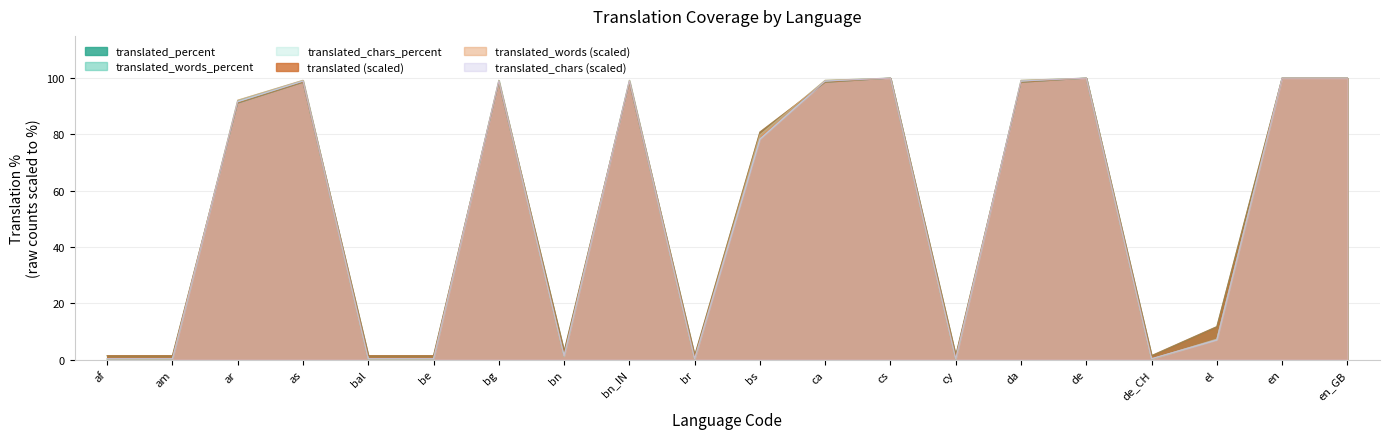

Reading left to right, what are all the values shown in this chart?

translated_percent: 1.4	1.4	91.1	98.5	1.4	1.4	98.5	2.9	98.5	1.4	80.8	98.5	100.0	1.4	98.5	100.0	1.4	11.7	100.0	100.0
translated_words_percent: 0.2	0.2	92.1	99.2	0.2	0.2	99.2	1.2	99.2	0.2	79.8	99.2	100.0	0.2	99.2	100.0	0.2	7.3	100.0	100.0
translated_chars_percent: 0.3	0.3	91.6	98.9	0.3	0.3	98.9	1.3	98.9	0.3	78.3	98.9	100.0	0.3	98.9	100.0	0.3	7.0	100.0	100.0
translated: 1.5	1.5	91.2	98.5	1.5	1.5	98.5	2.9	98.5	1.5	80.9	98.5	100.0	1.5	98.5	100.0	1.5	11.8	100.0	100.0
translated_words: 0.3	0.3	92.2	99.2	0.3	0.3	99.2	1.3	99.2	0.3	79.8	99.2	100.0	0.3	99.2	100.0	0.3	7.3	100.0	100.0
translated_chars: 0.4	0.4	91.7	99.0	0.4	0.4	99.0	1.4	99.0	0.4	78.4	99.0	100.0	0.4	99.0	100.0	0.4	7.1	100.0	100.0